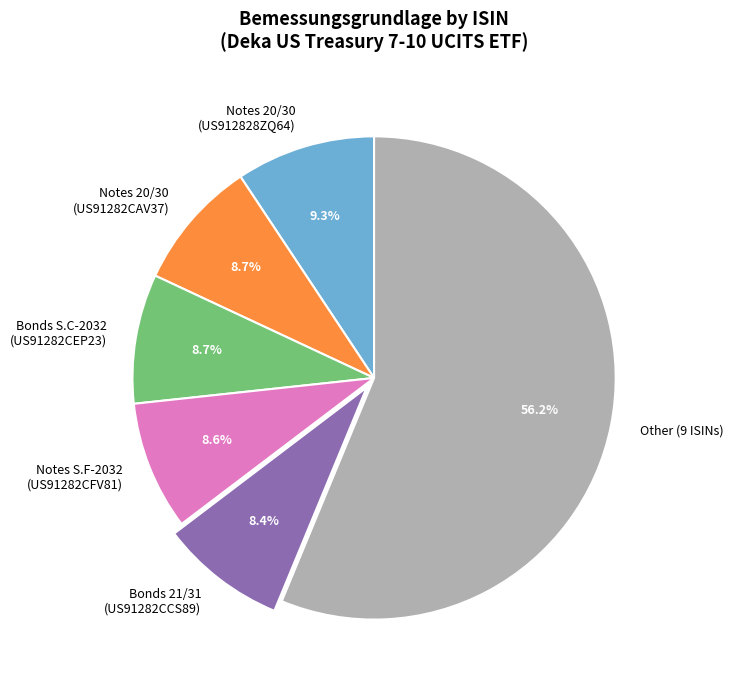

What is the majority slice?

Other (9 ISINs)